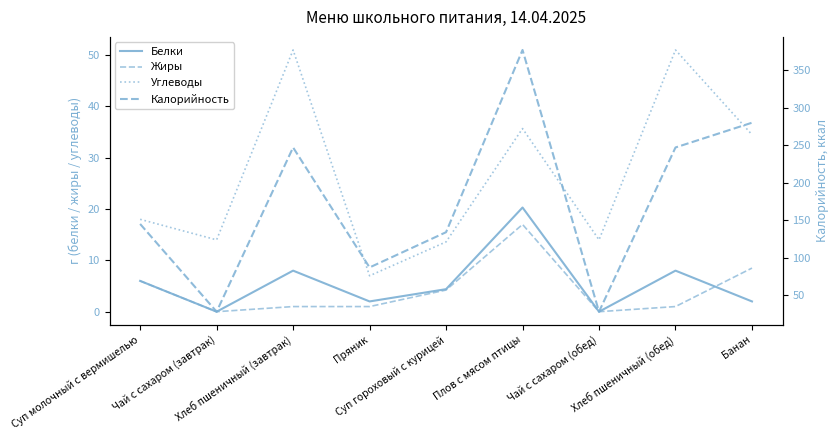

Between Плов с мясом птицы and Хлеб пшеничный (обед), which series saw the biggest shift?

Калорийность